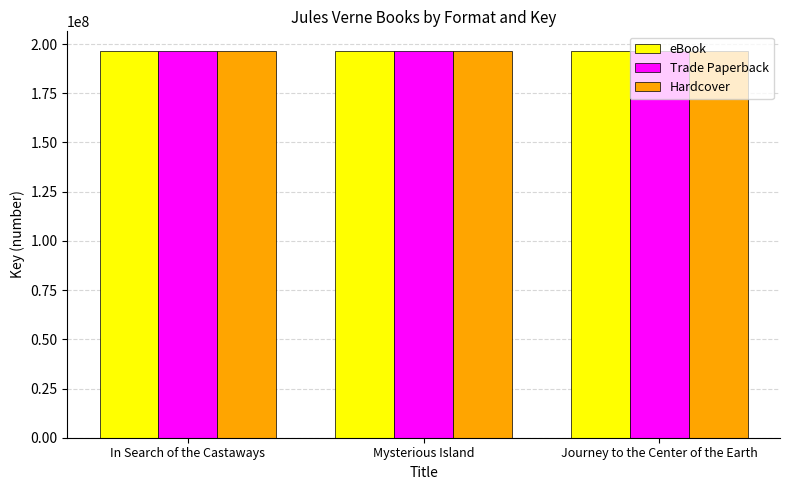

What is the difference between the Hardcover values at In Search of the Castaways and Journey to the Center of the Earth?

5665